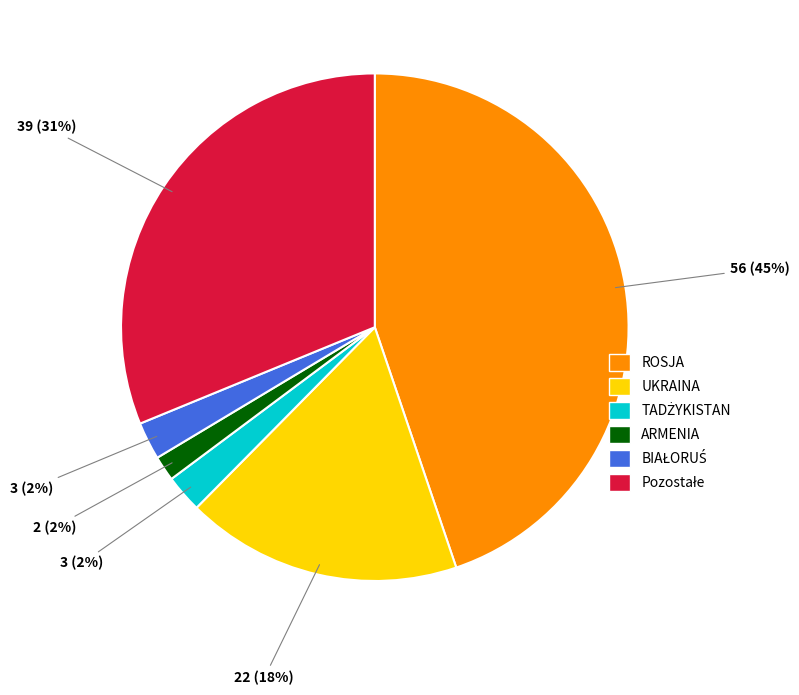

How many slices are in this pie chart?

6